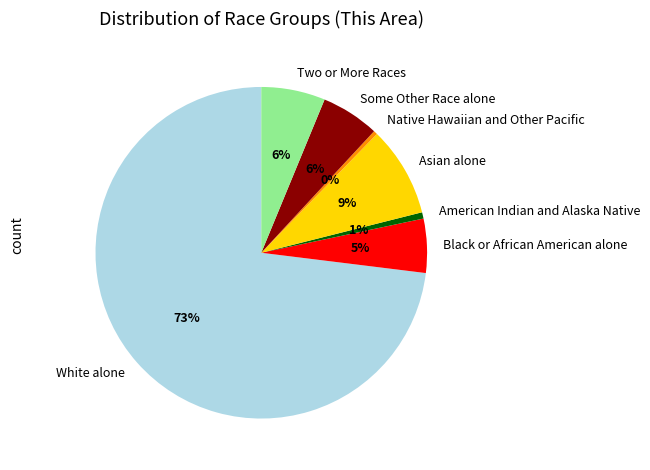

To the nearest percent, what is the difference between the White alone and Some Other Race alone slice percentages?

67%